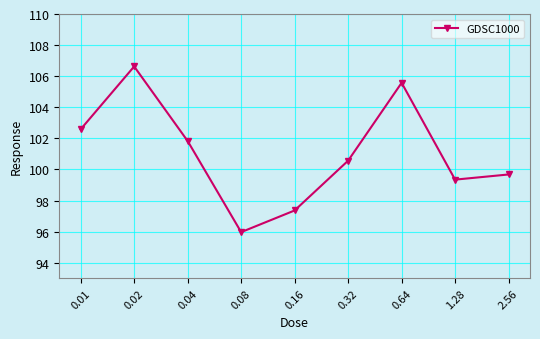

Count the number of categories in the chart.

9